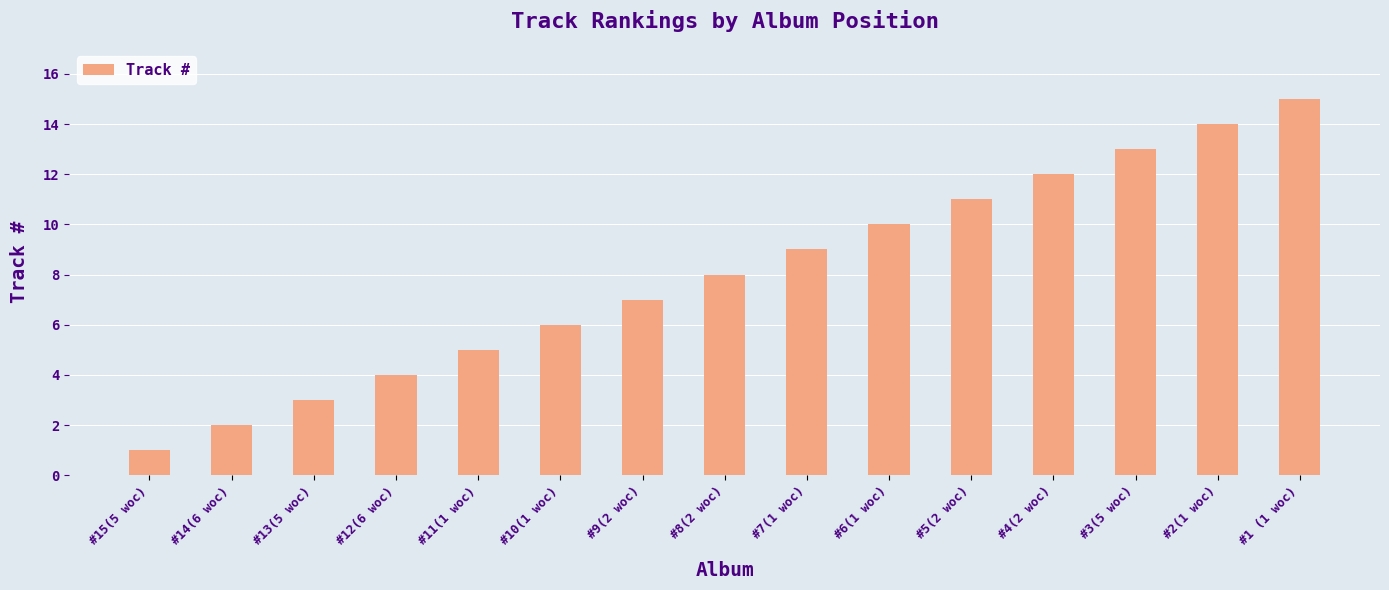

The chart shows a value of 5 at #9(2 woc). True or false?

False